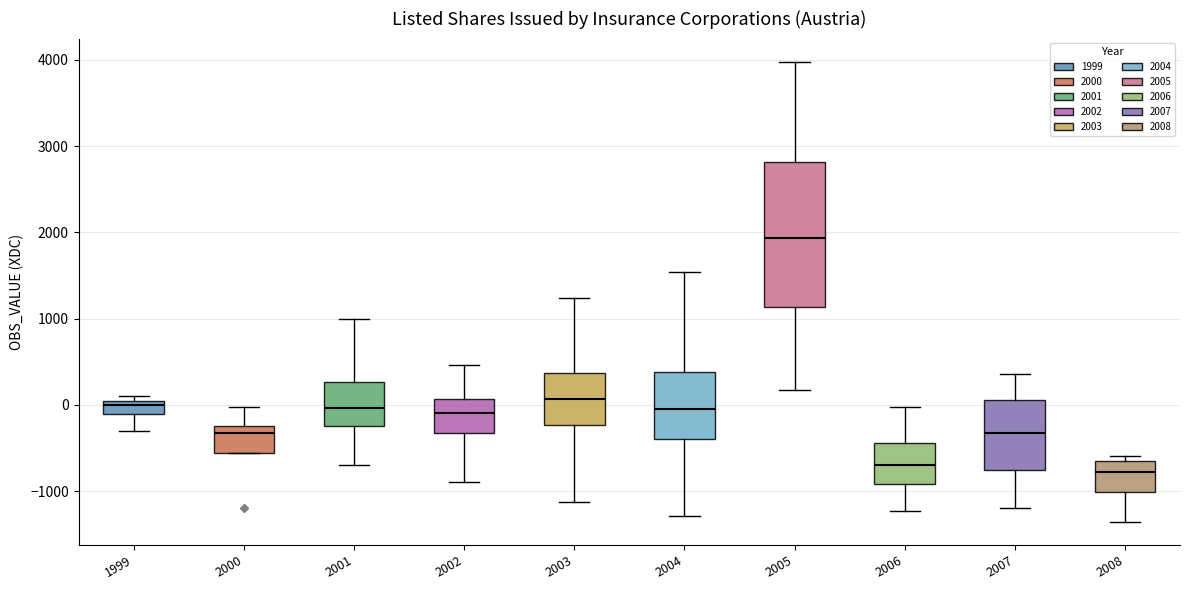

Which box's median line is the highest?

2005